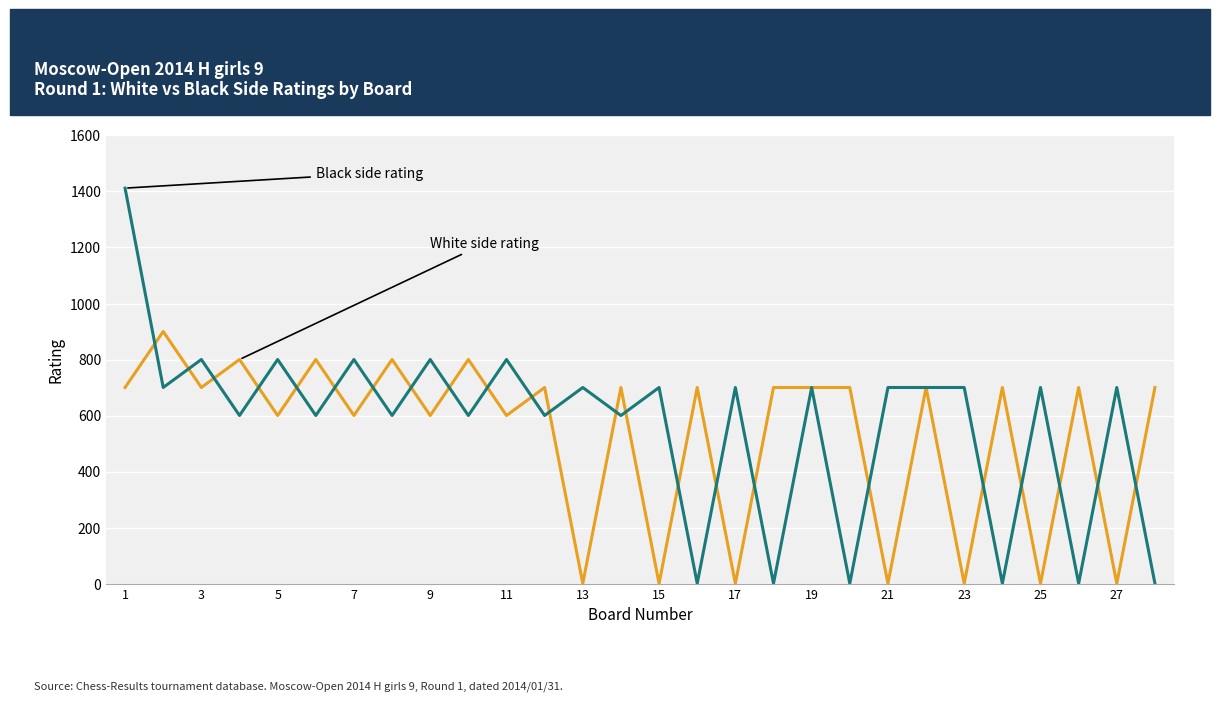

What is the greatest value displayed?

1412